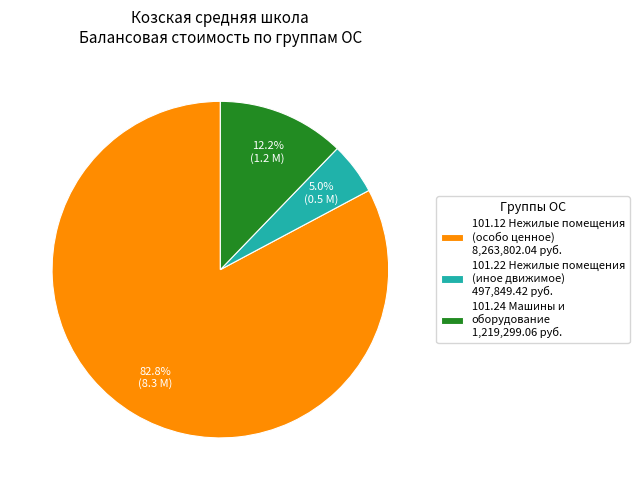

Between 101.24 Машины и оборудование 1,219,299.06 руб. and 101.12 Нежилые помещения (особо ценное) 8,263,802.04 руб., which is larger?

101.12 Нежилые помещения (особо ценное) 8,263,802.04 руб.